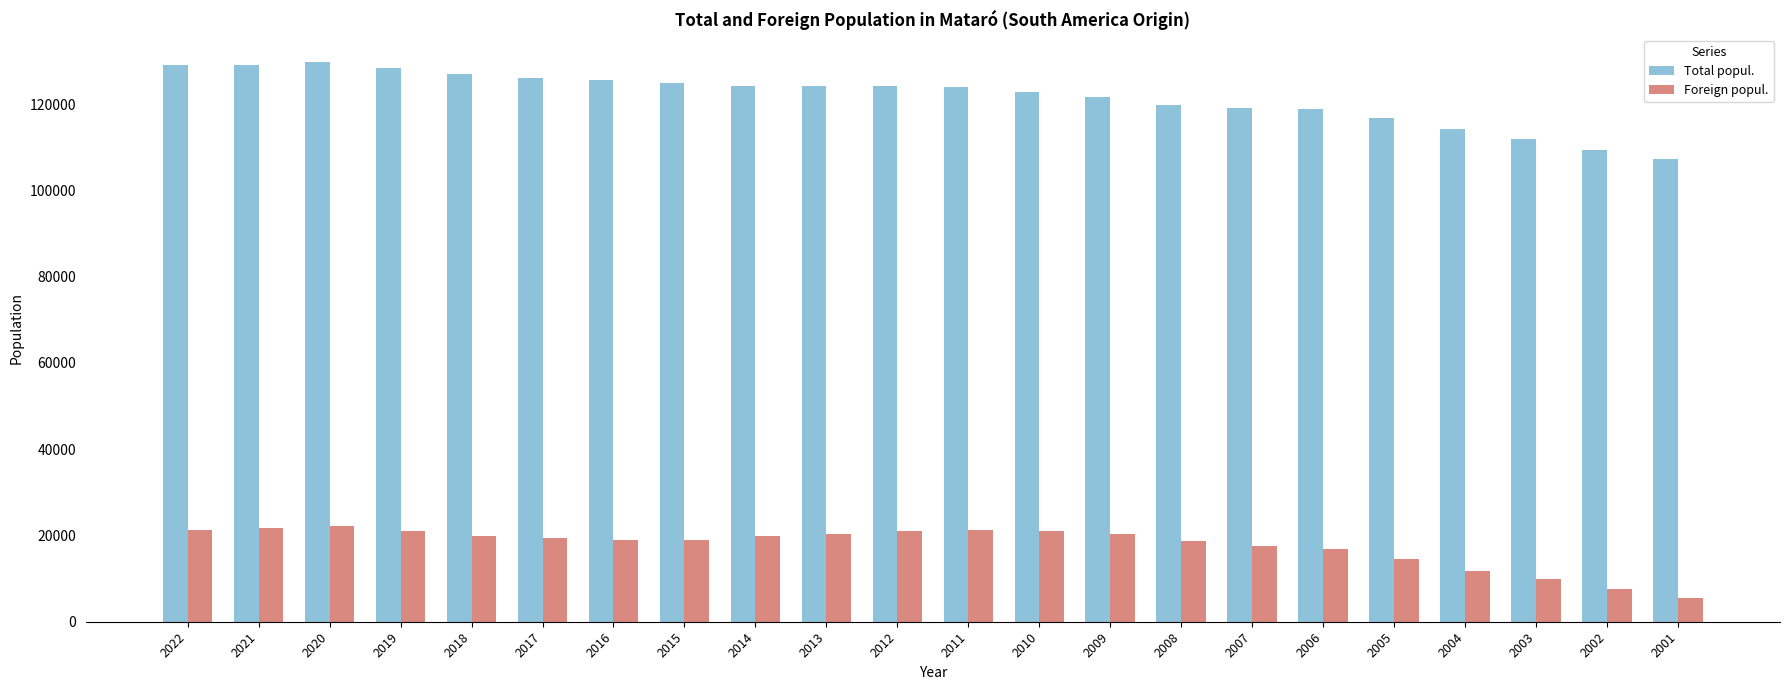

Which series has the largest range (max minus min)?

Total popul.